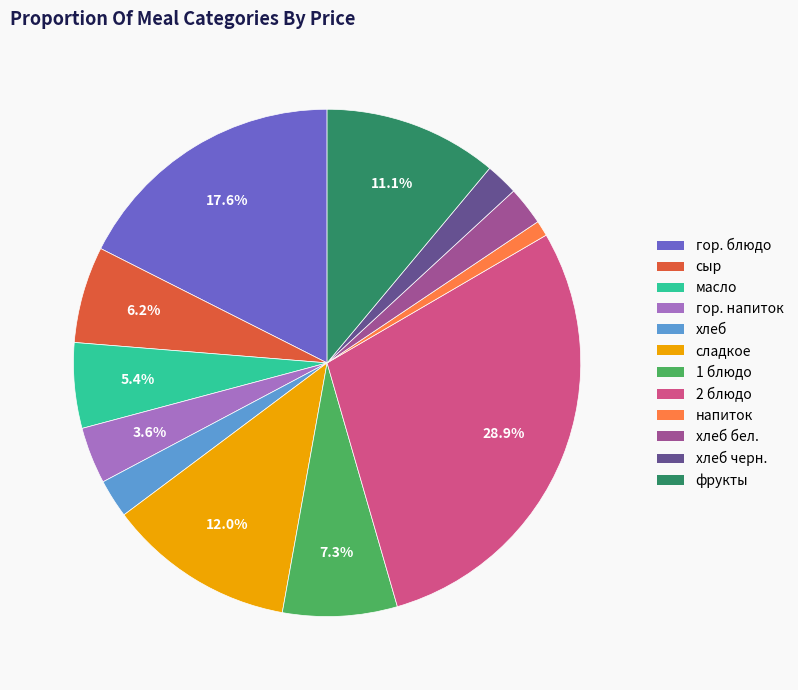

Is there a majority slice in this chart?

No